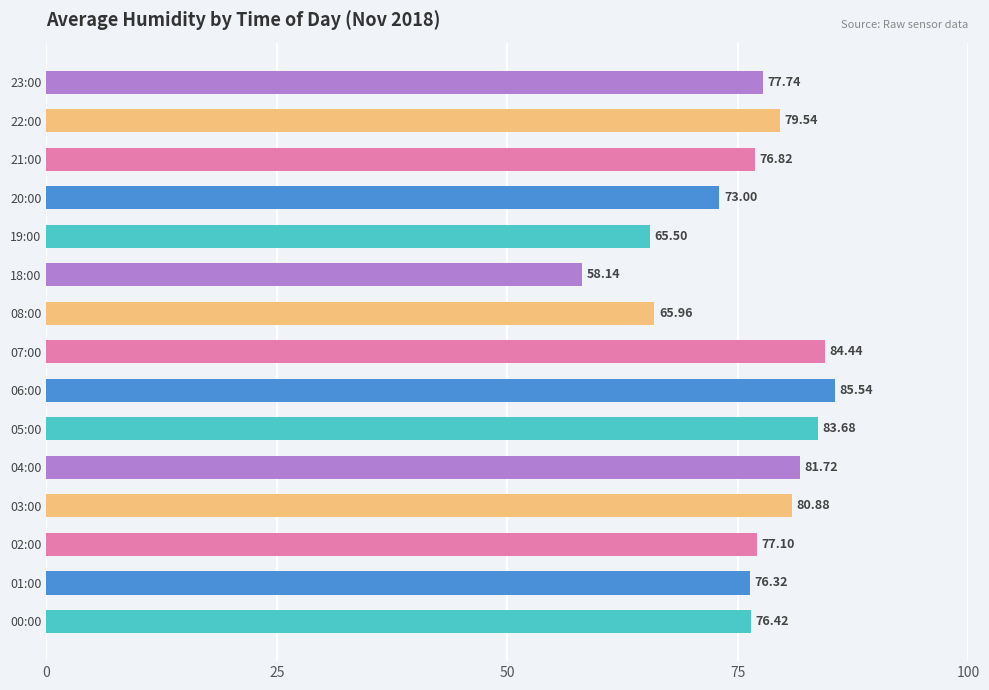

Which has a higher value, 00:00 or 20:00?

00:00